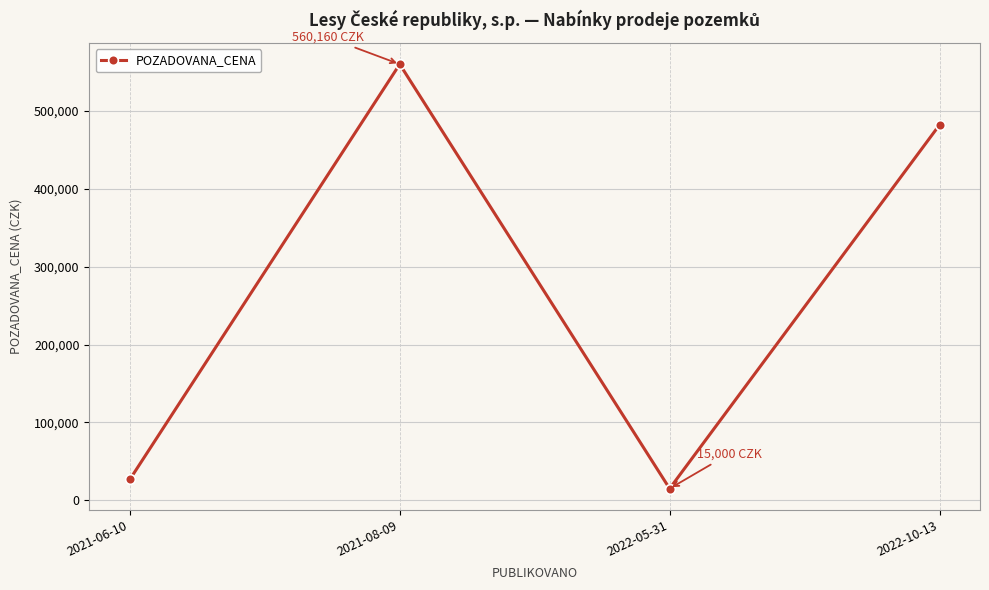

Reading right to left, list all the values displayed in this chart.

482250	15000	560160	26690